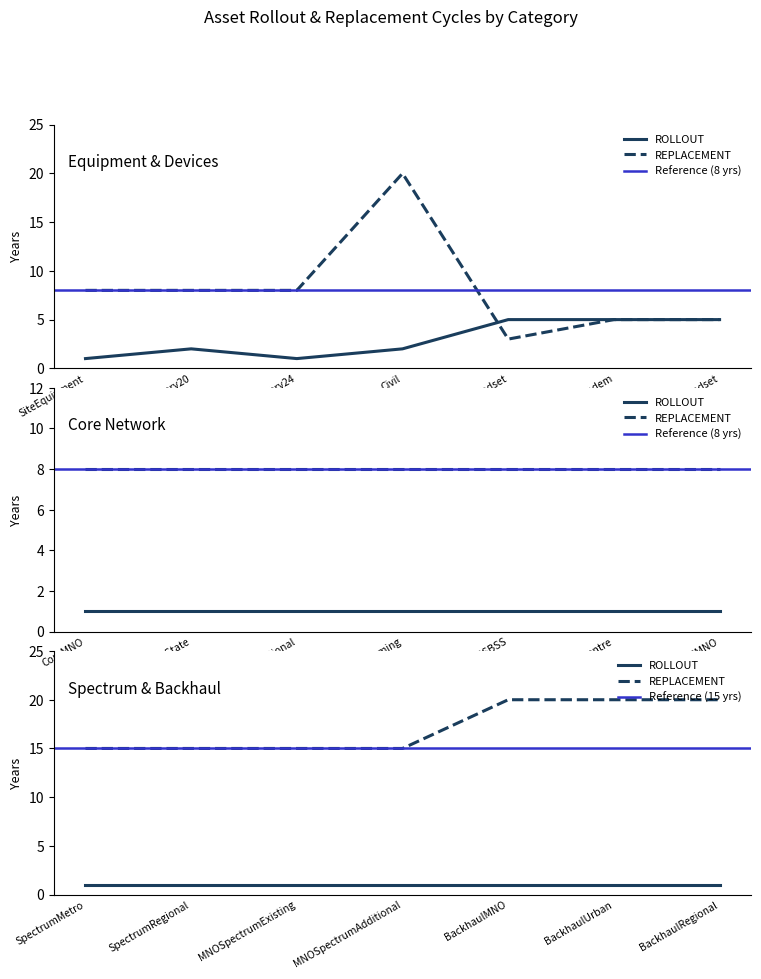

Which series ends up on top after the final intersection of ROLLOUT and REPLACEMENT?

ROLLOUT